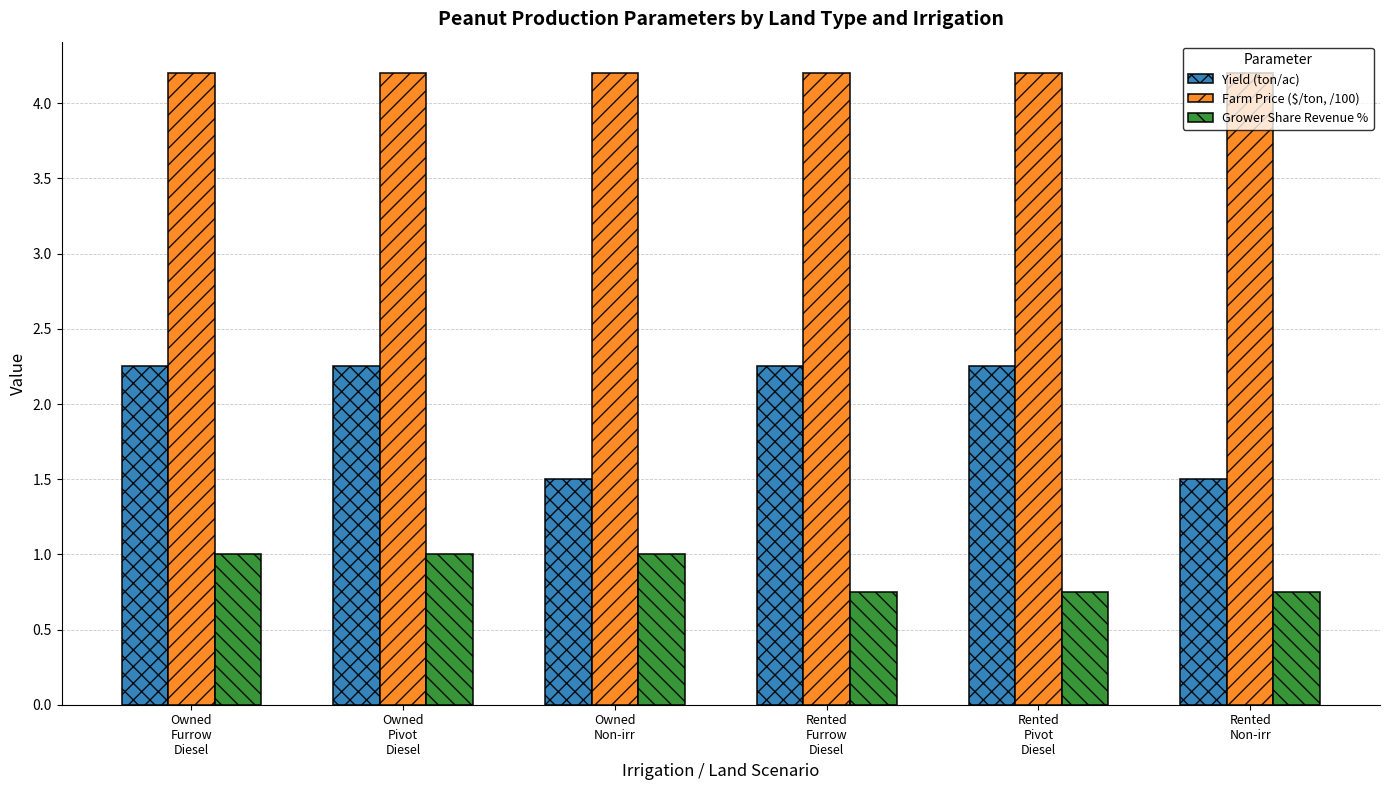

What is the label of the 5th bar from the right?

Owned
Pivot
Diesel